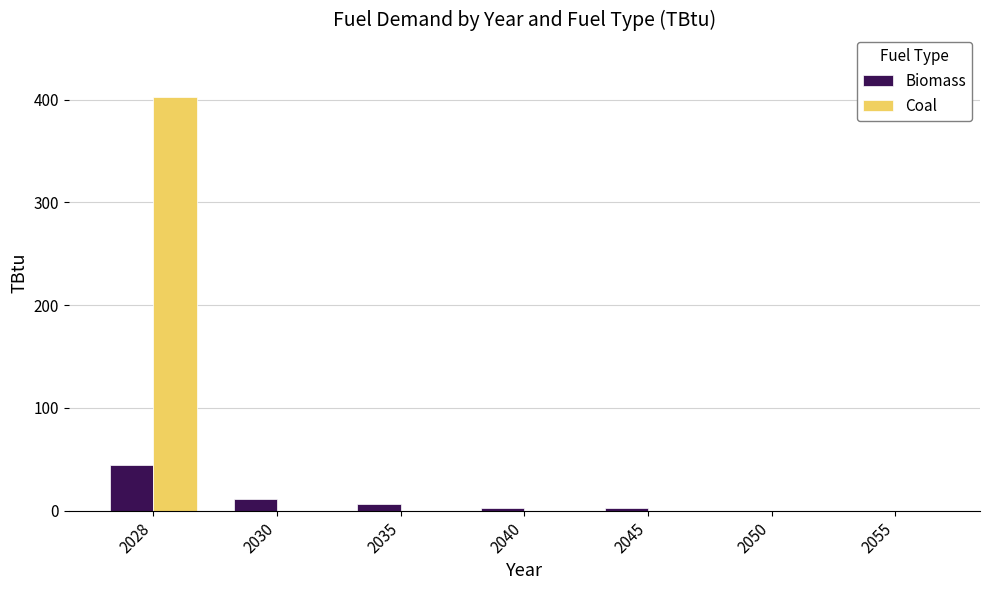

Which series has the widest spread of values?

Coal